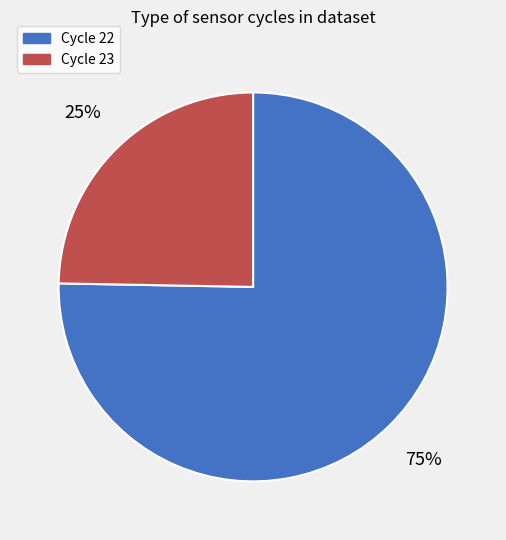

Is it true that Cycle 23 is 25% of the pie?

True